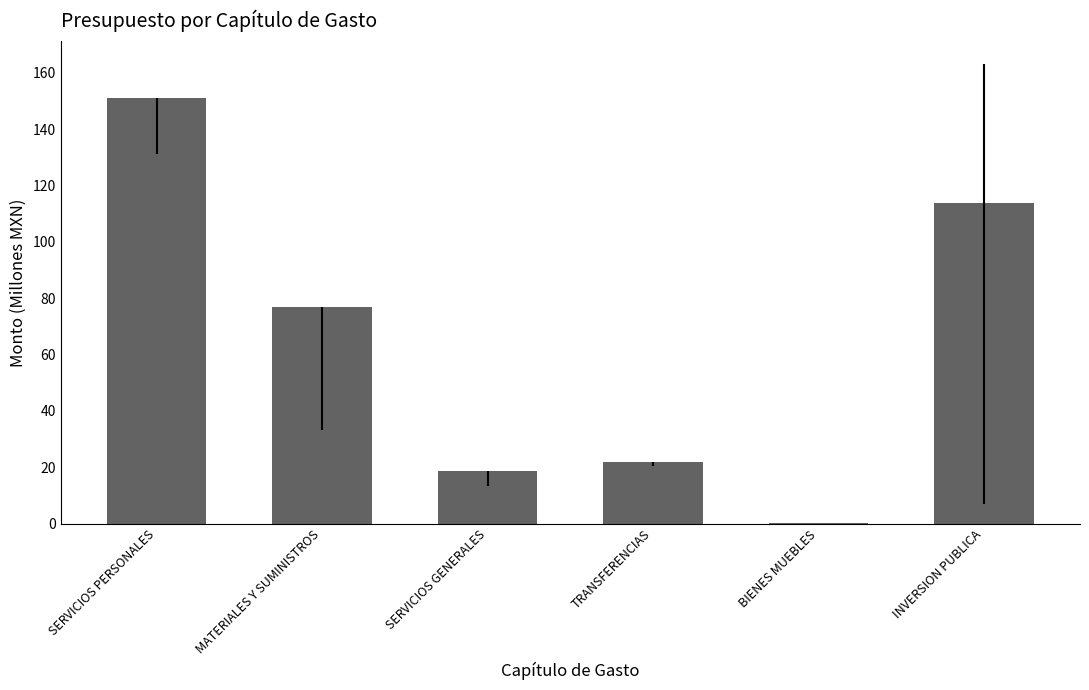

Approximately how many times larger is the value at INVERSION PUBLICA compared to MATERIALES Y SUMINISTROS?

1.5